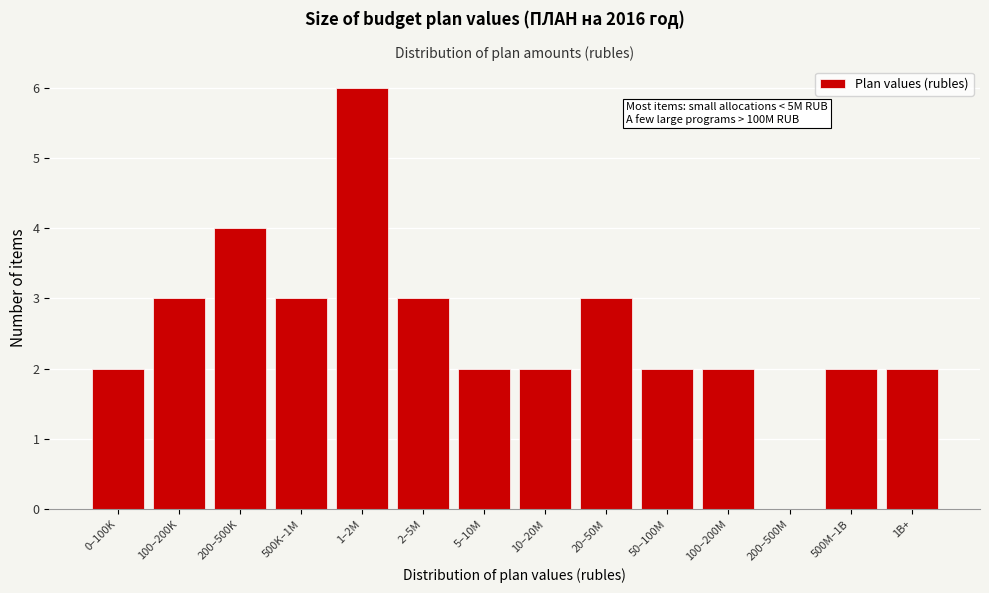

Reading right to left, what are all the values shown in this chart?

1B+=2	500M–1B=2	200–500M=0	100–200M=2	50–100M=2	20–50M=3	10–20M=2	5–10M=2	2–5M=3	1–2M=6	500K–1M=3	200–500K=4	100–200K=3	0–100K=2